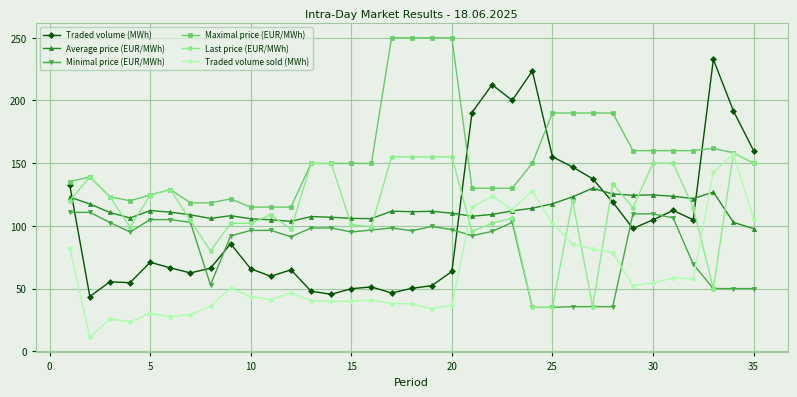

After their last crossing, which series has the higher values: Average price (EUR/MWh) or Traded volume (MWh)?

Traded volume (MWh)